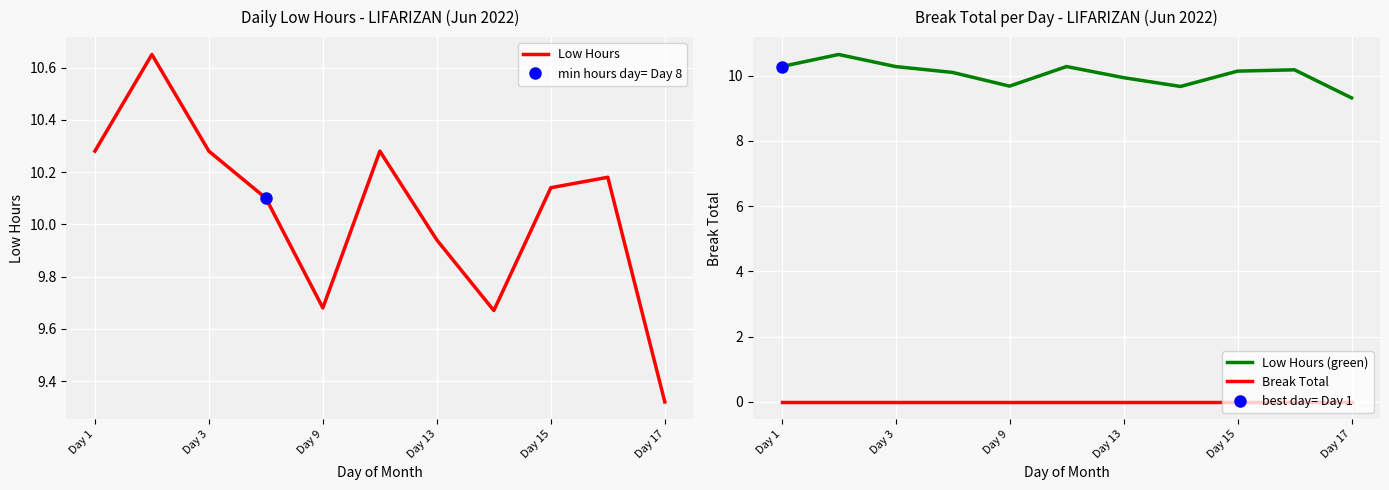

What is the minimum value for Low Hours (green)?

9.3